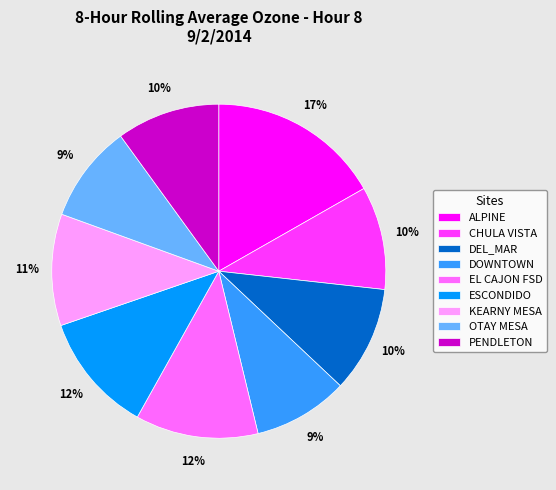

Is there any slice that represents more than half of the pie?

No